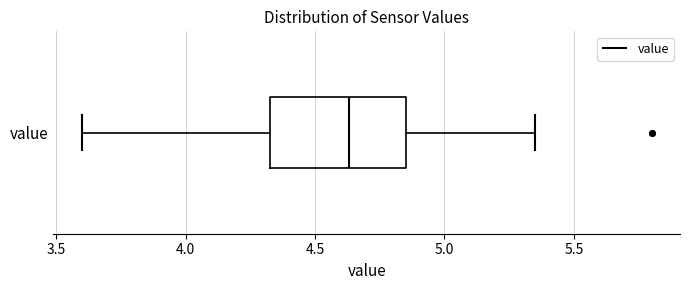

Read this box plot against the x-axis: the position of the median line, the range covered by the box, and the ends of both whiskers. The values are not printed on the chart, so give them approximately, as read against the axis.

median 4.65, box 4.35 to 4.85, whiskers 3.60 to 5.35